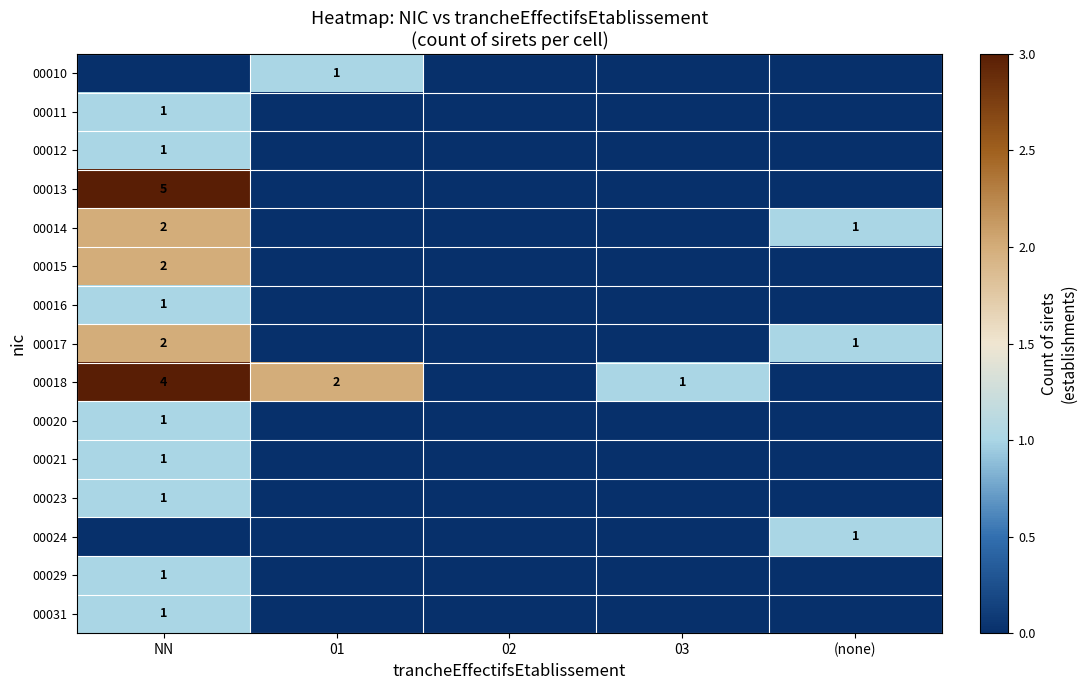

At which category is the sum across all series the highest?

NN